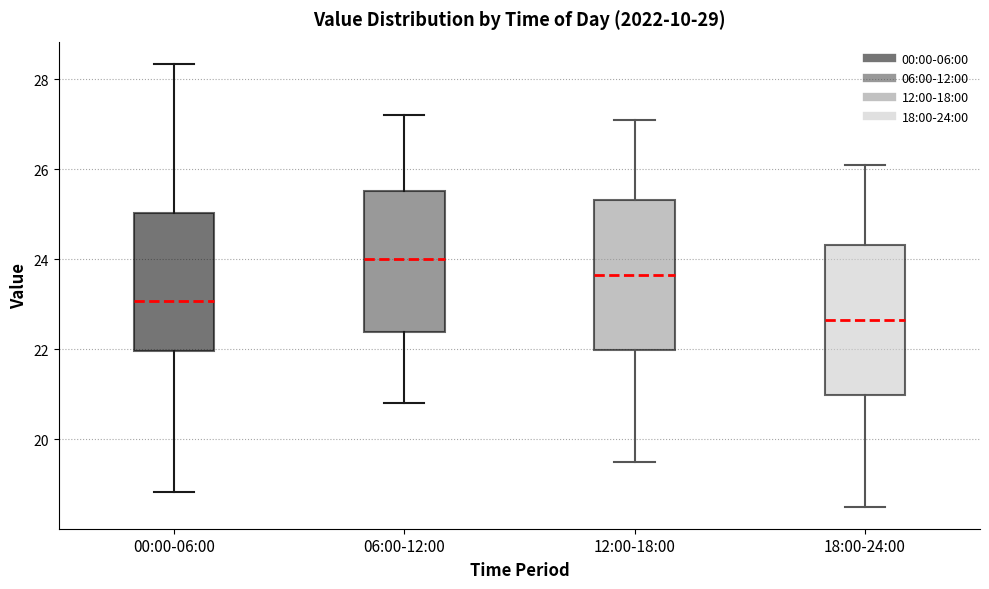

Which box's median line is the highest?

06:00-12:00